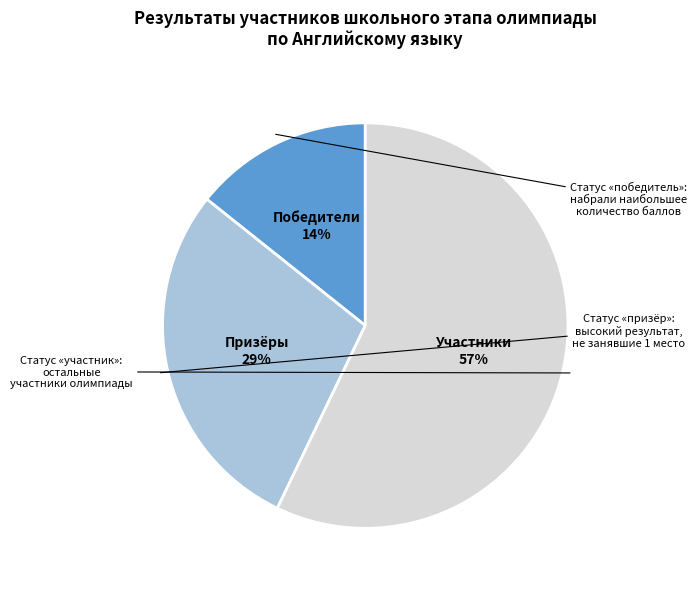

Is there a majority slice in this chart?

Yes